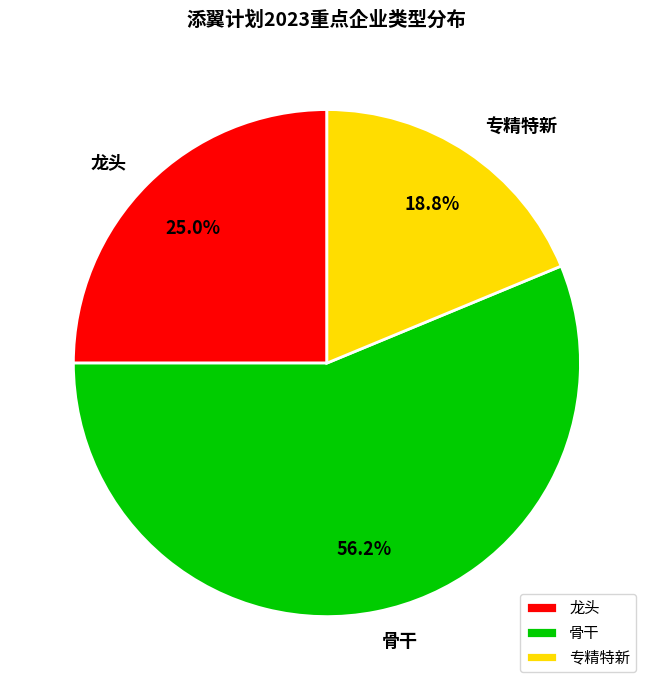

Count the number of slices in the pie.

3